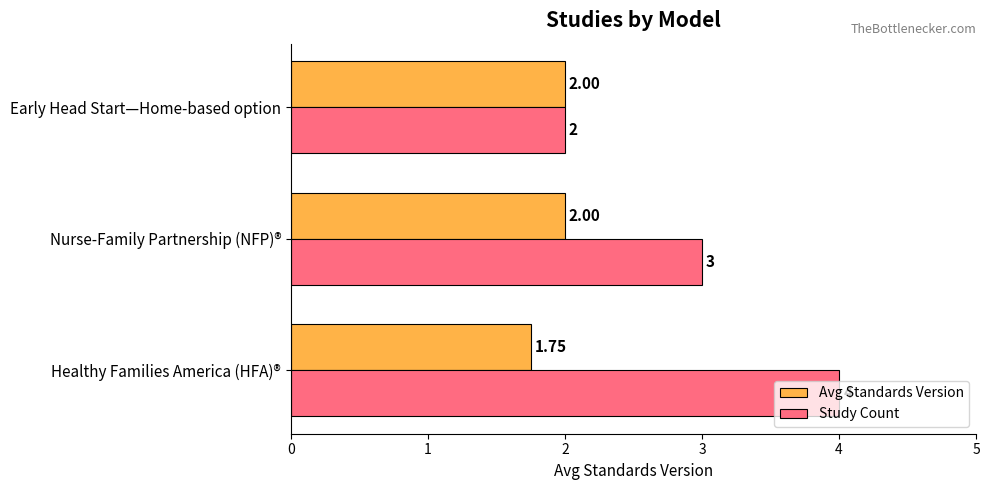

List the labels in order of Study Count value, smallest first.

Early Head Start—Home-based option, Nurse-Family Partnership (NFP)®, Healthy Families America (HFA)®